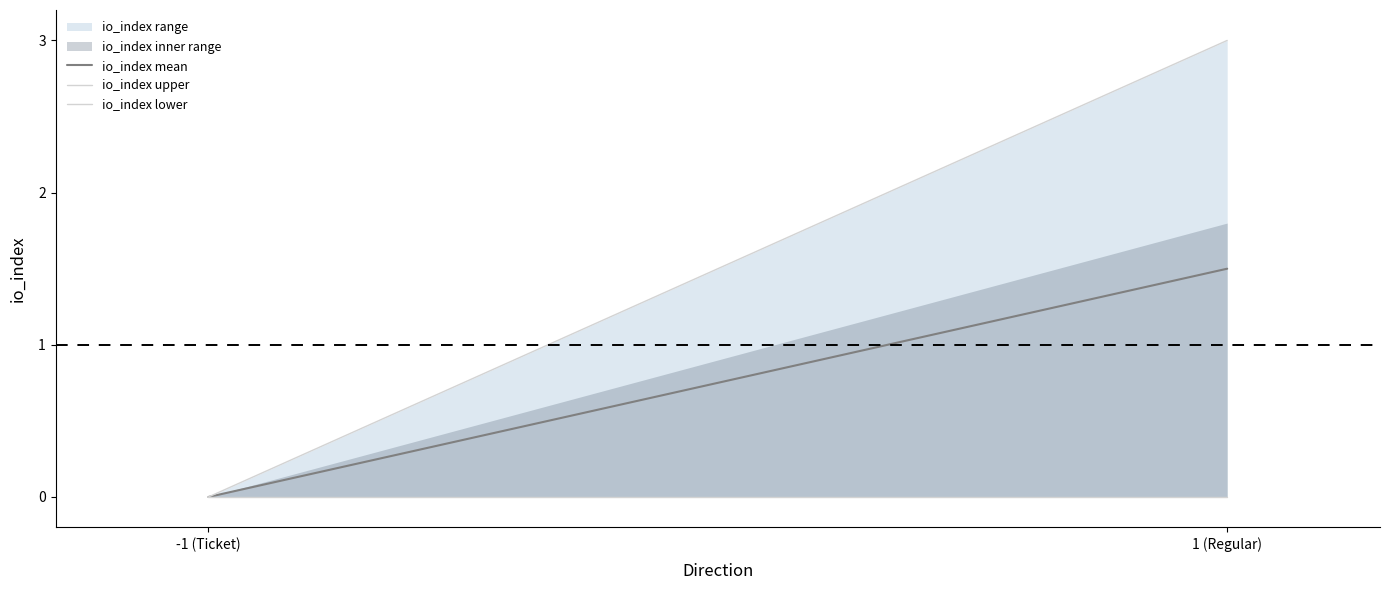

Which series changed the most between -1 (Ticket) and 1 (Regular)?

io_index range